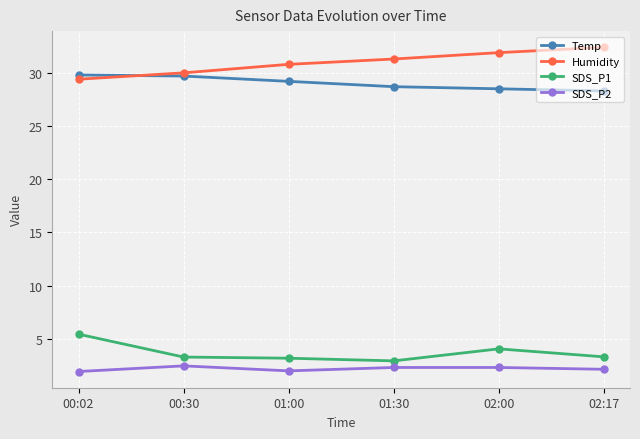

What is the difference between the second highest and minimum values in the Humidity series?

2.5